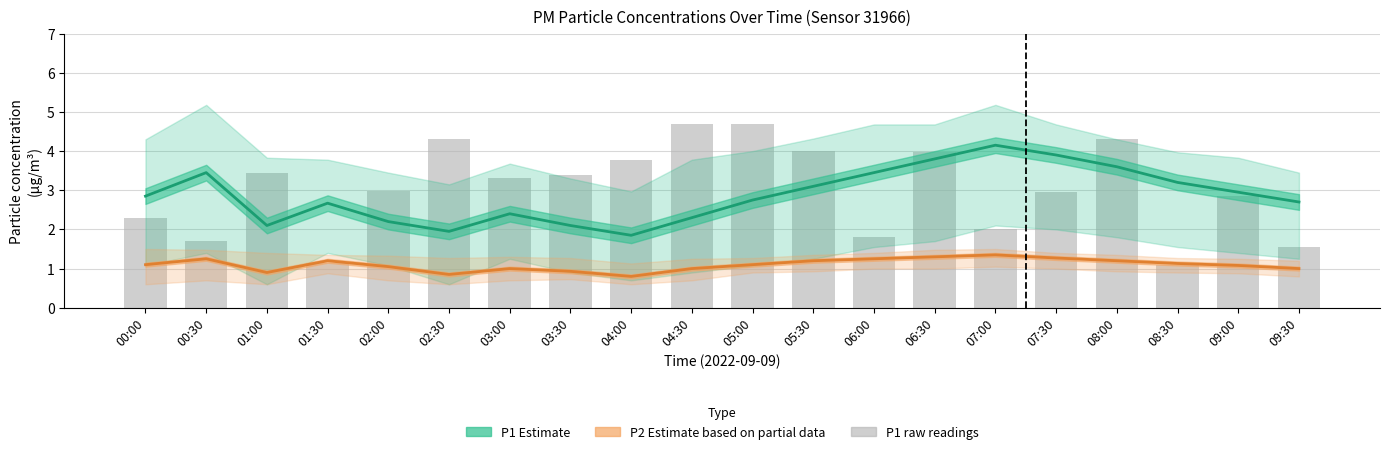

Which series has the largest range (max minus min)?

P1 raw readings